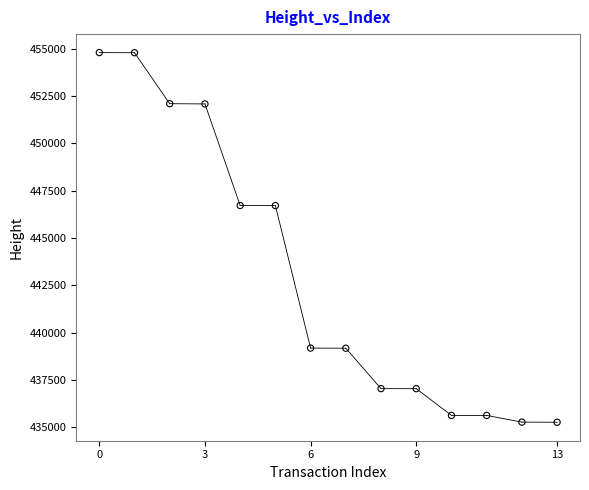

What is the range of Y values (max minus min)?

19525